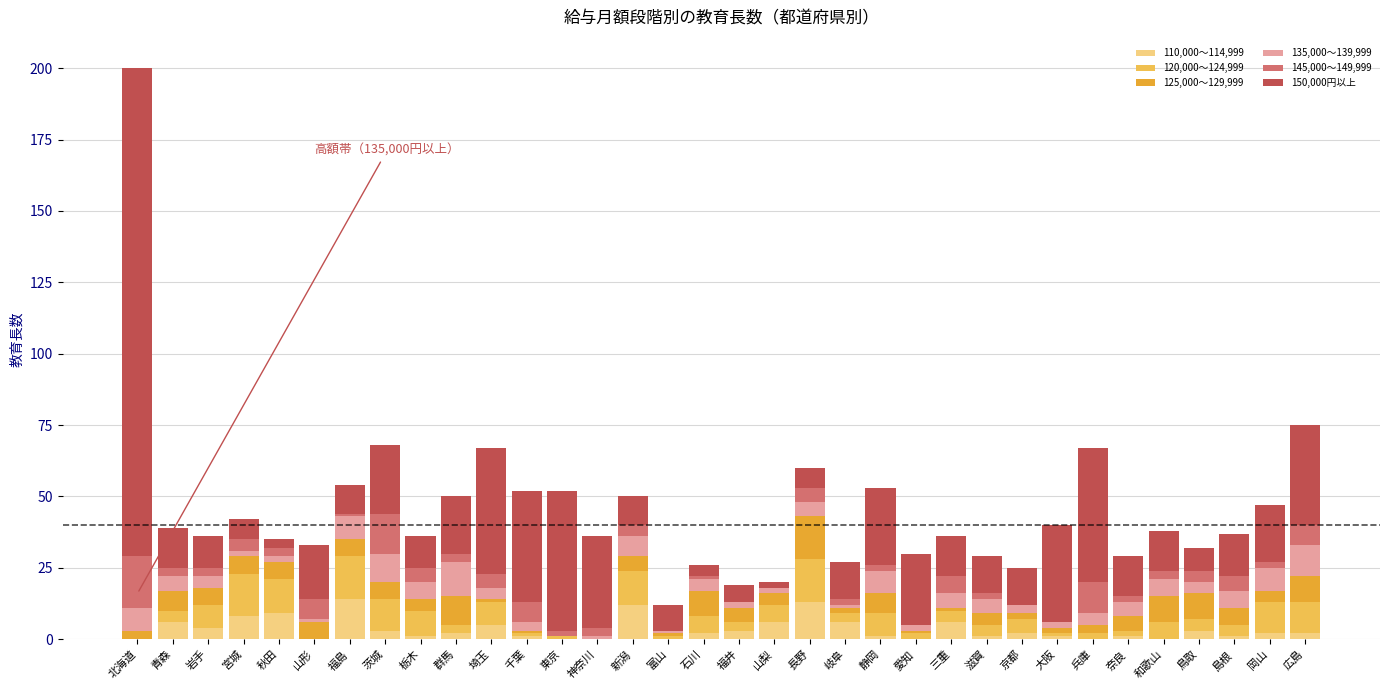

Is it true that 110,000～114,999 equals 0 at 愛知?

True